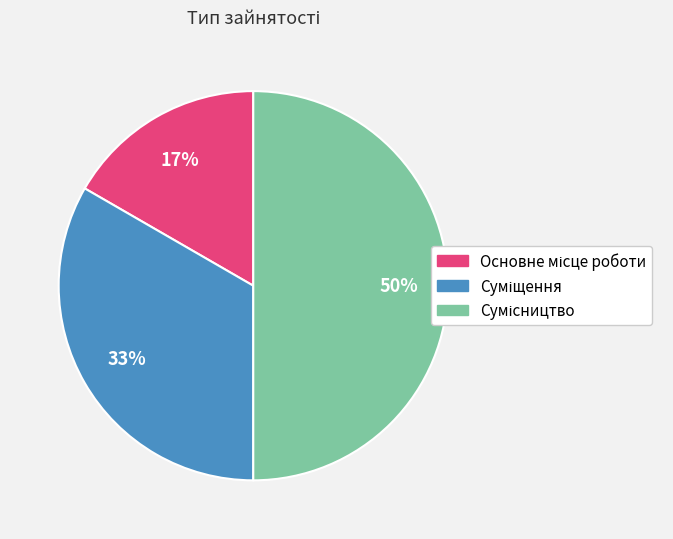

To the nearest percent, what is the difference between the largest and smallest slice percentages?

33%